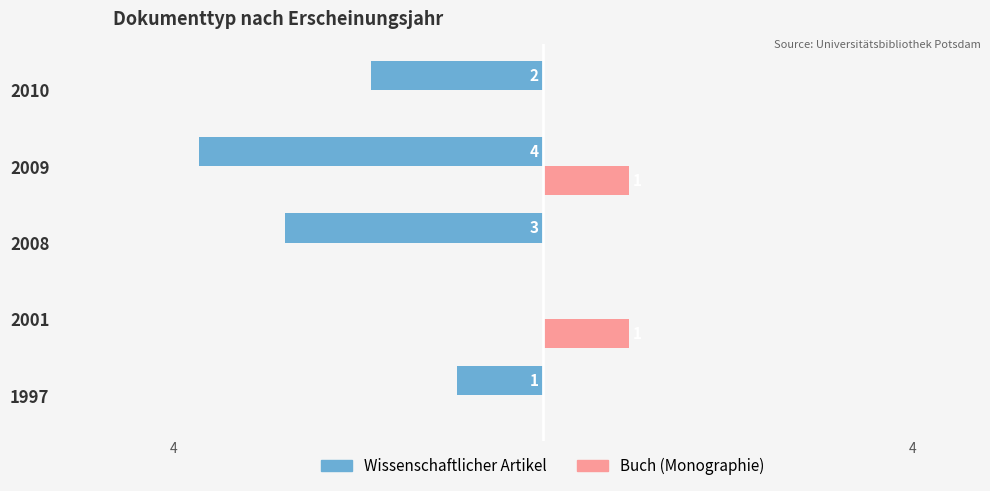

What are all the series names shown in the legend?

Wissenschaftlicher Artikel, Buch (Monographie)